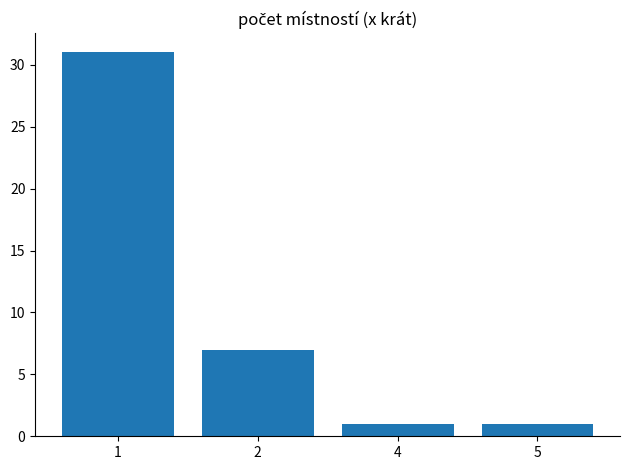

What is the sum of all values?

40